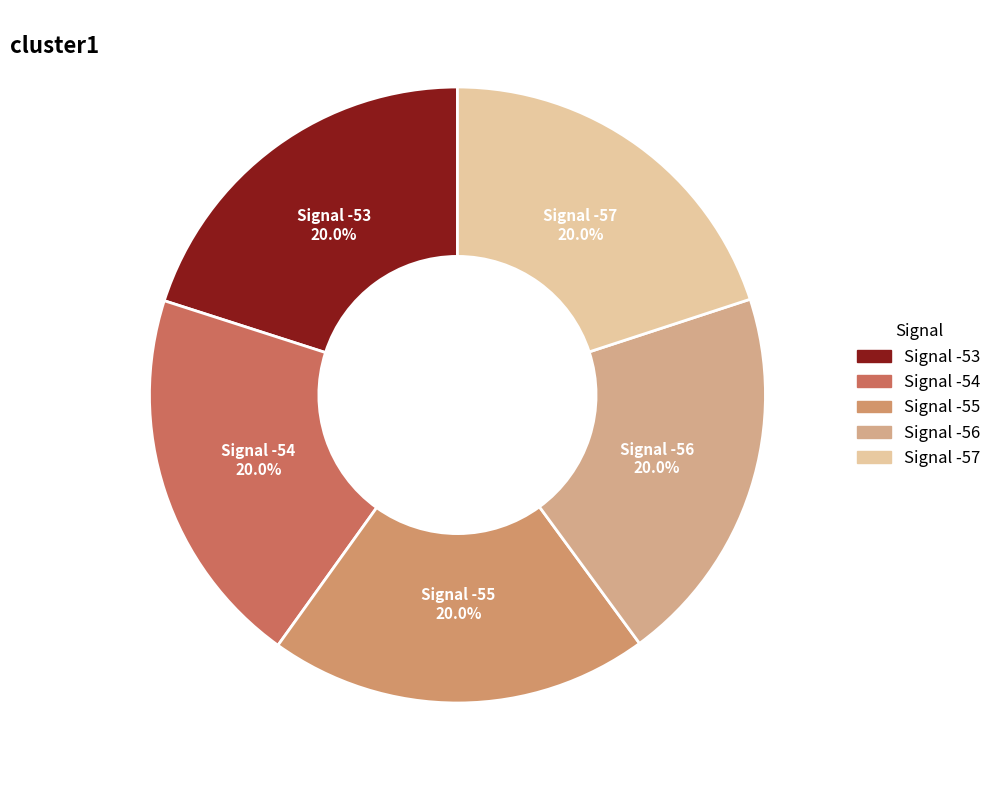

Approximately how many times larger is the value at Signal -53 compared to Signal -54?

1.0